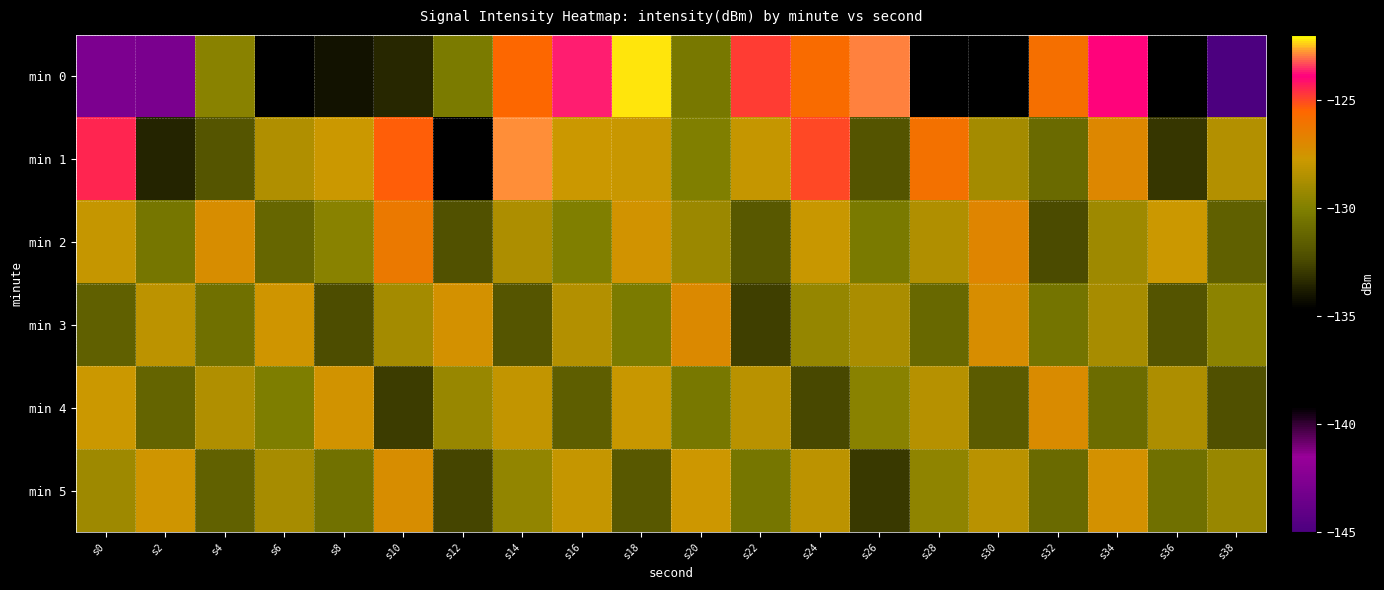

Which series has the largest range (max minus min)?

min 0